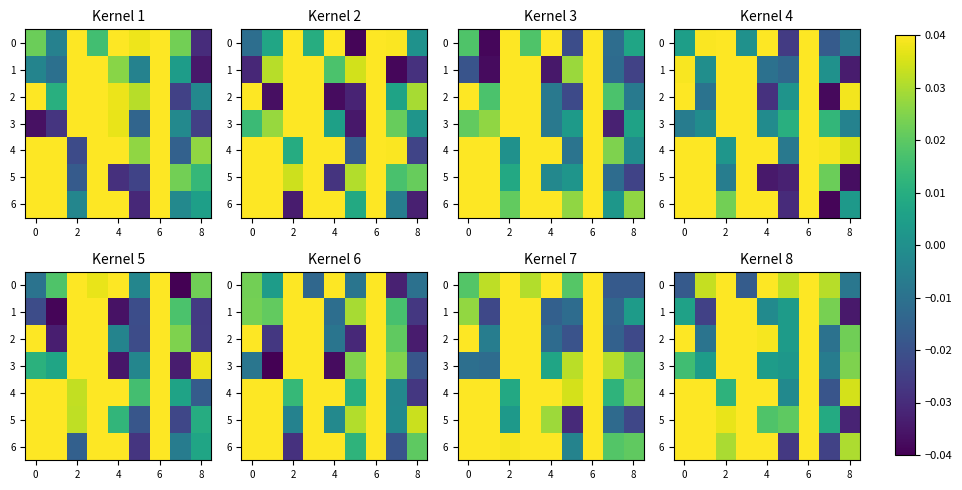

How many data points does each series have?

9